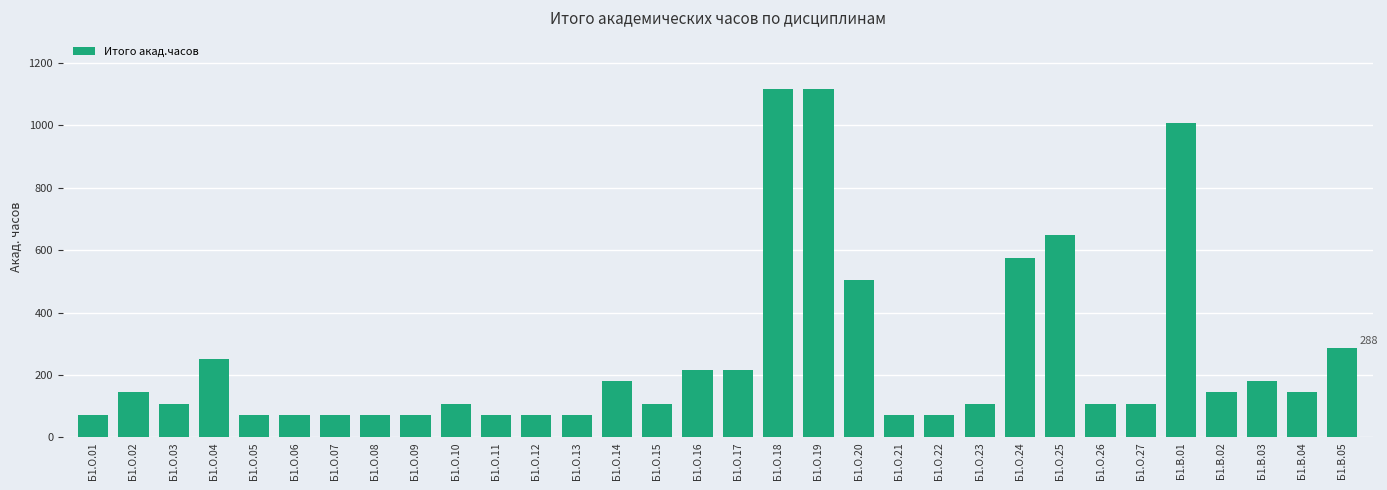

What is the greatest value displayed?

1116